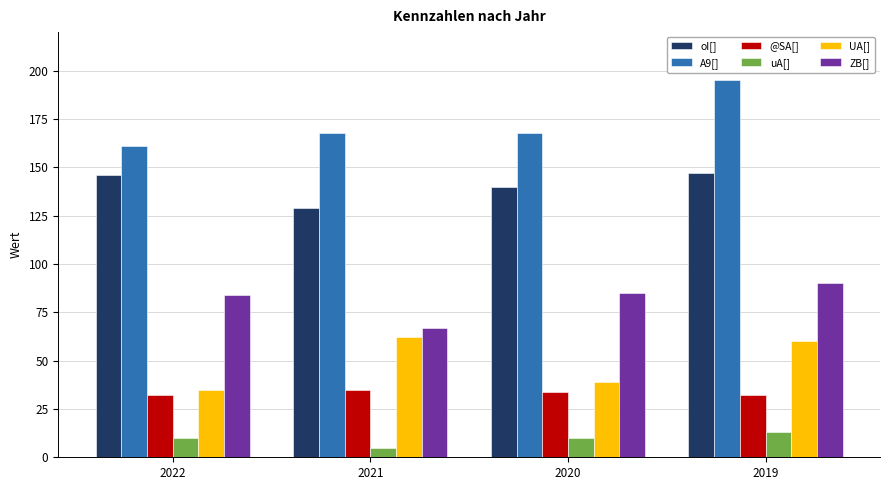

At which category is the sum across all series the highest?

2019